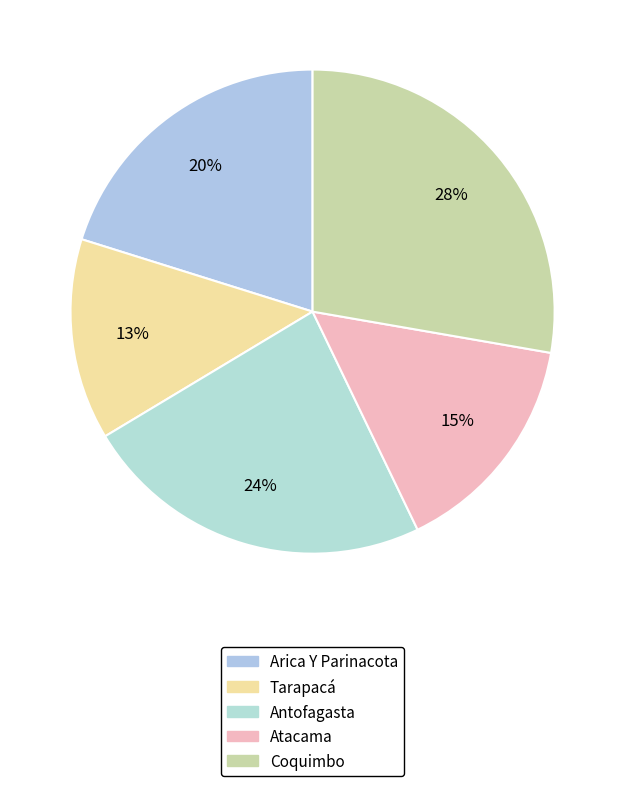

Rank the categories by value from highest to lowest.

Coquimbo, Antofagasta, Arica Y Parinacota, Atacama, Tarapacá